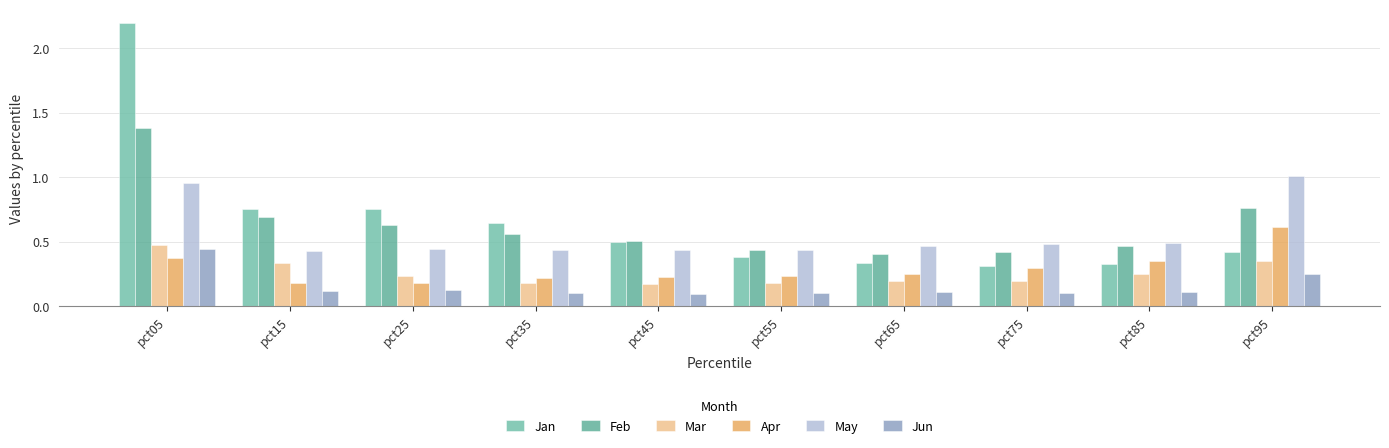

Is it true that Jun equals 0.1 at pct55?

True